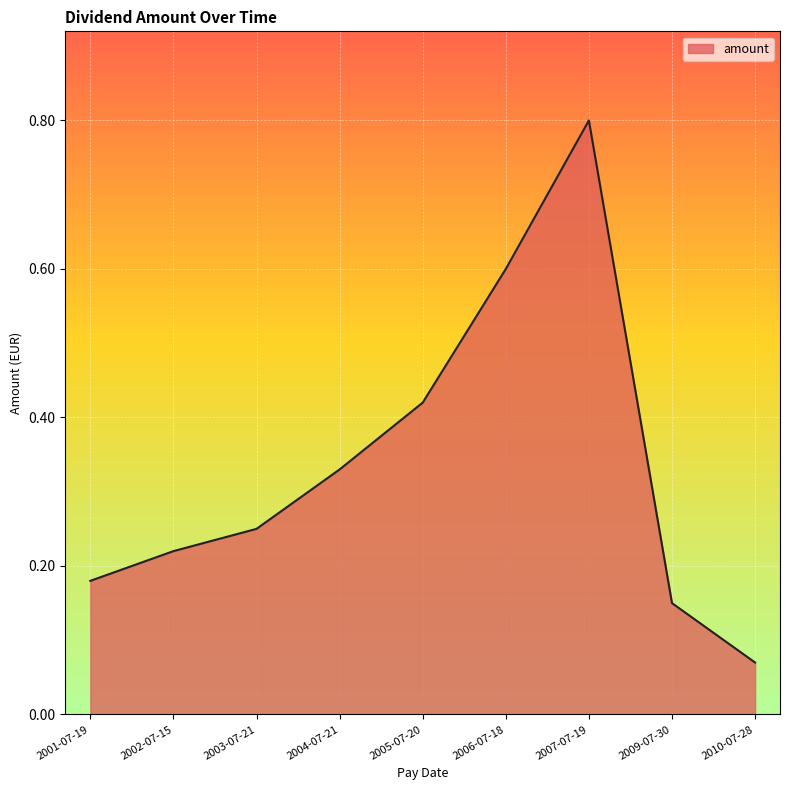

What is the difference between the maximum and minimum values?

0.7